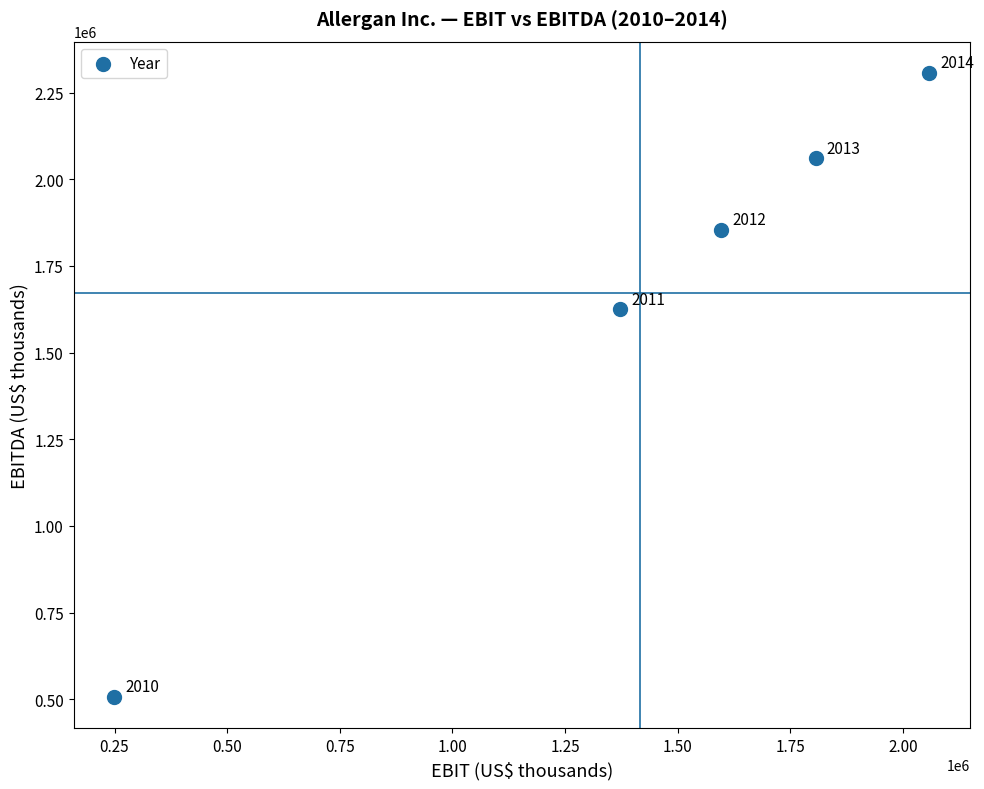

What is the average Y value?

1670440